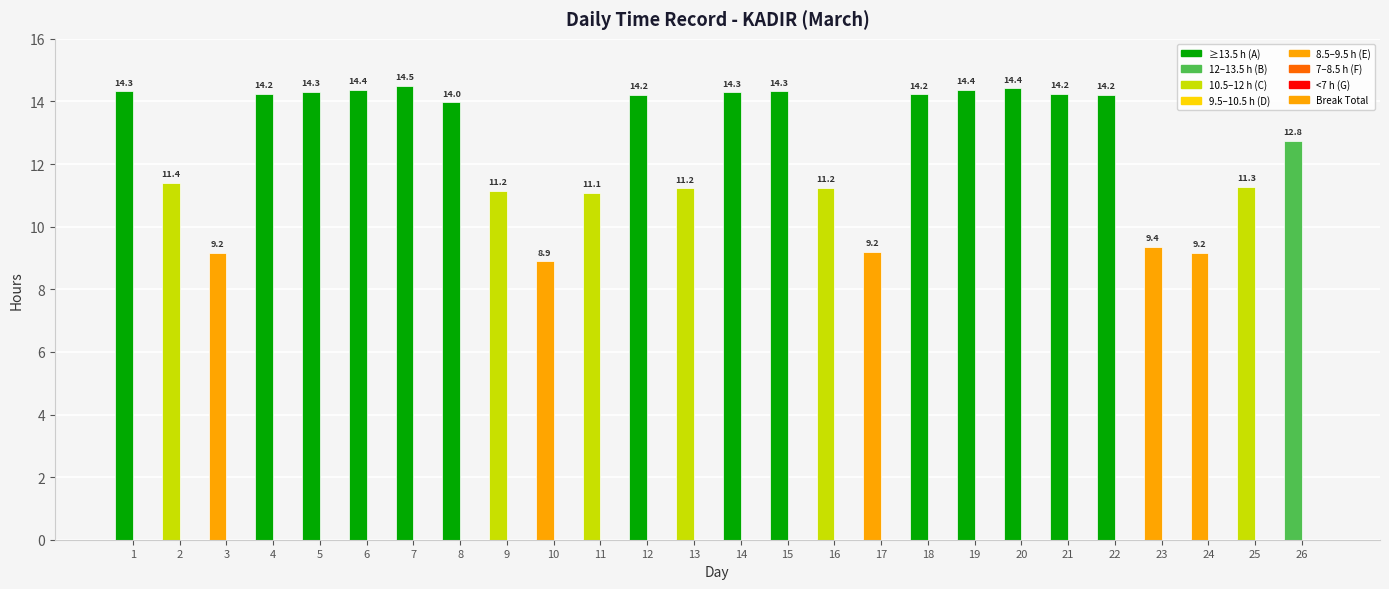

Which label corresponds to the smallest value in the chart?

10